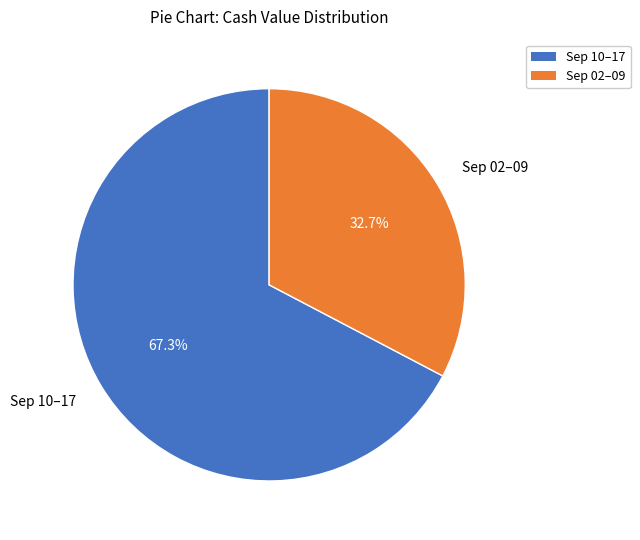

How many segments does this pie chart have?

2